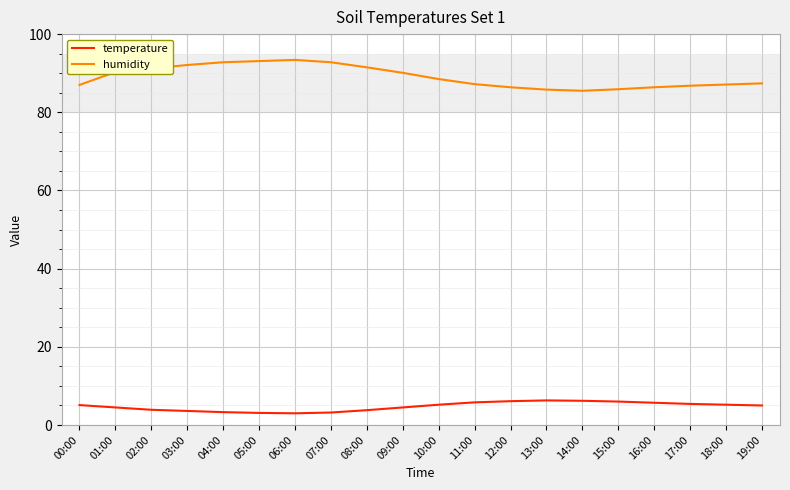

True or false: humidity and temperature cross at least once.

False